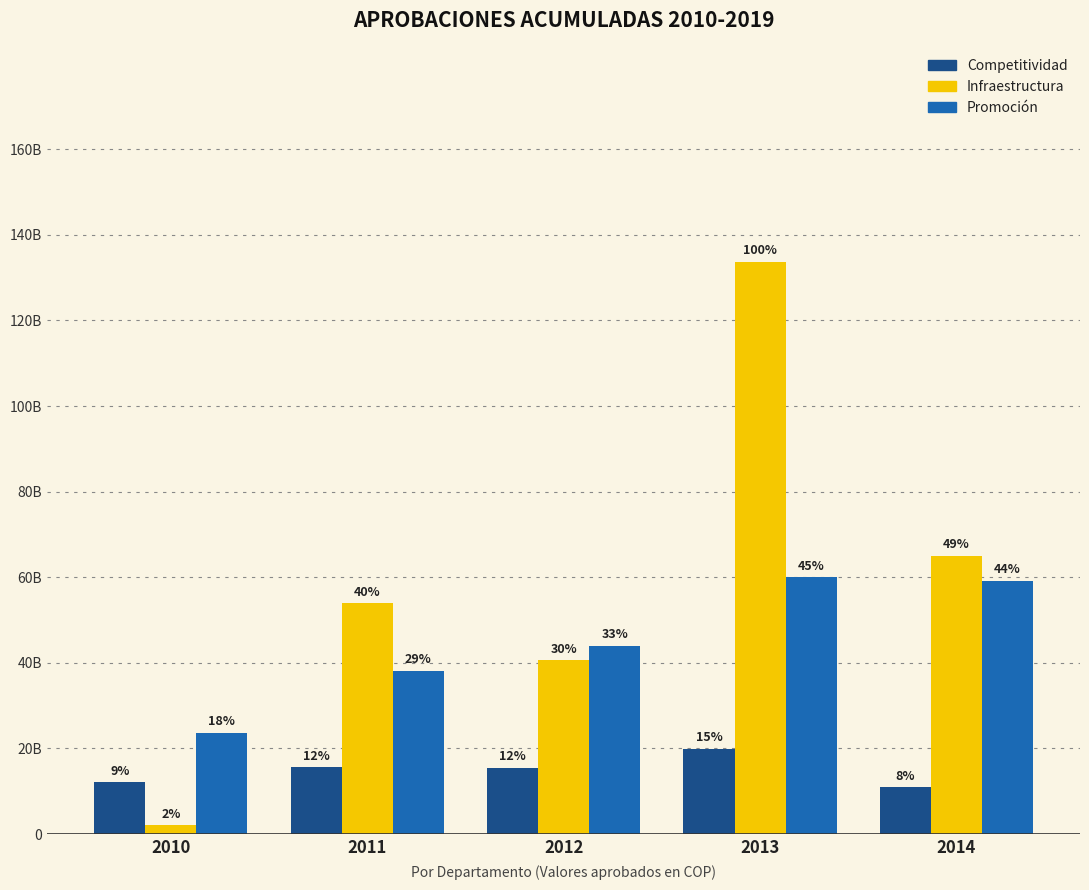

At how many categories does at least one series exceed 2654601326?

5